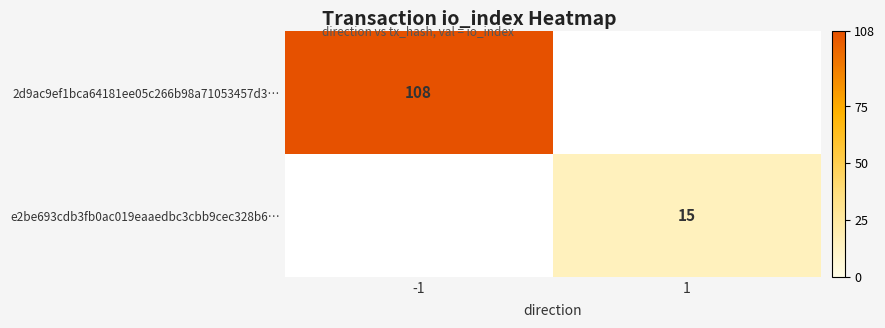

Is the value of 2d9ac9ef1bca64181ee05c266b98a71053457d3… at -1 greater than the value of e2be693cdb3fb0ac019eaaedbc3cbb9cec328b6… at 1?

Yes